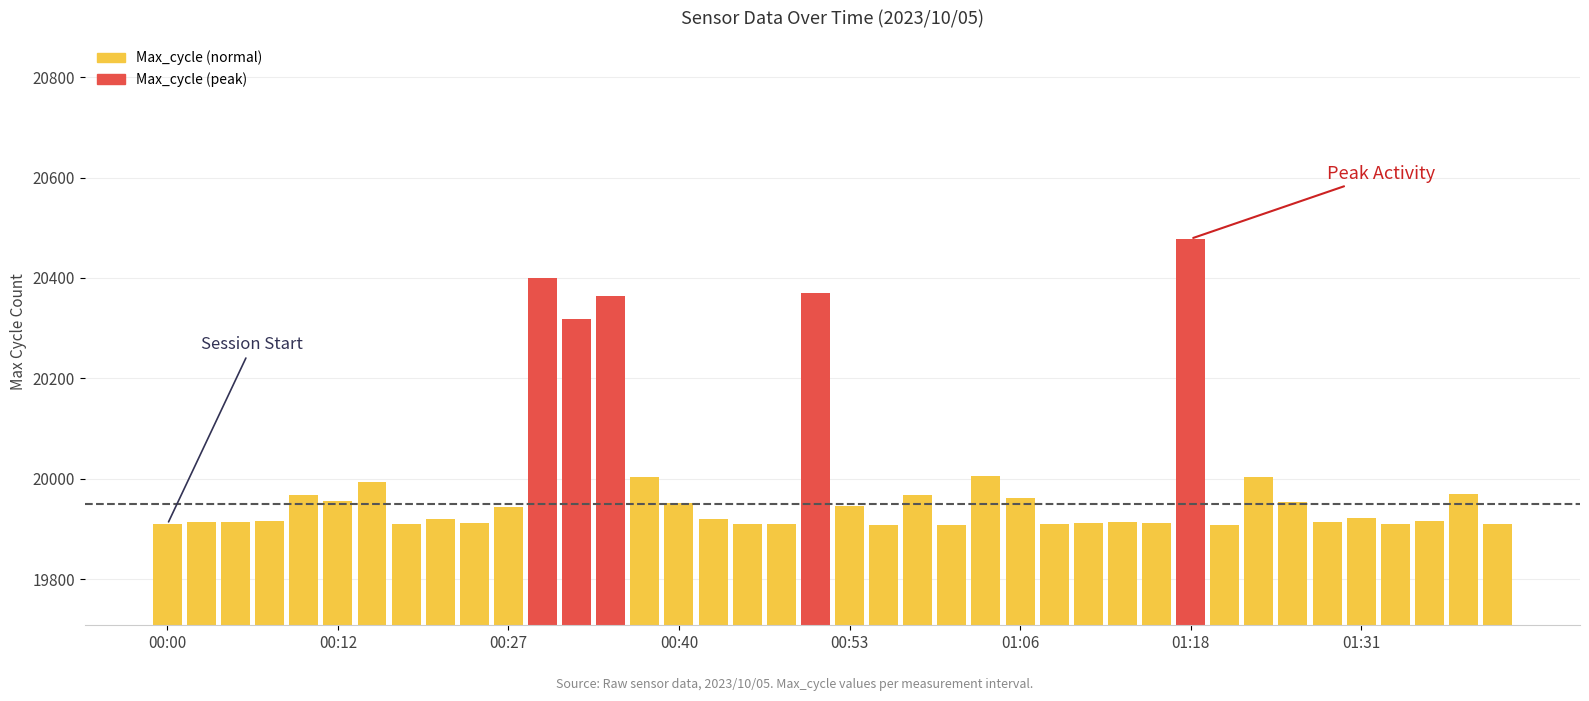

What is the minimum value shown in the chart?

19908